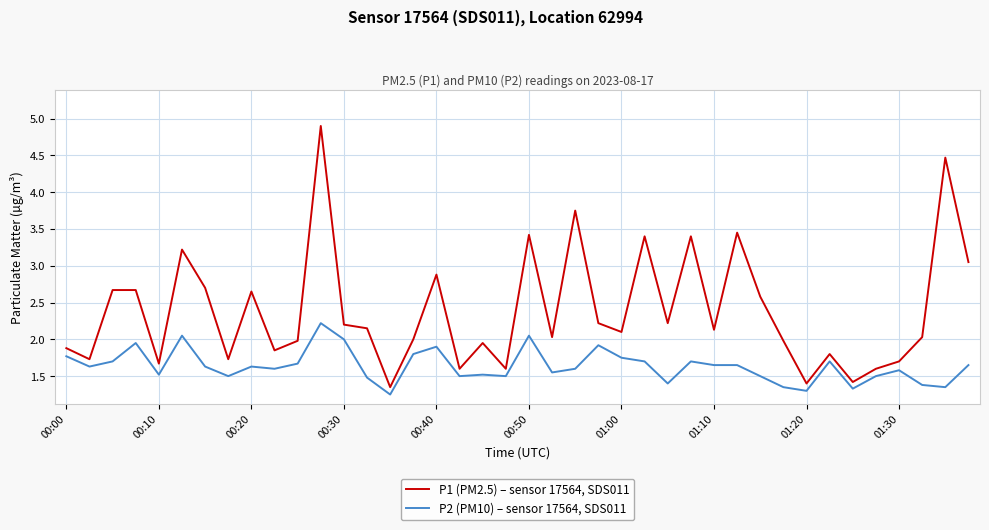

At how many categories does at least one series exceed 1?

40